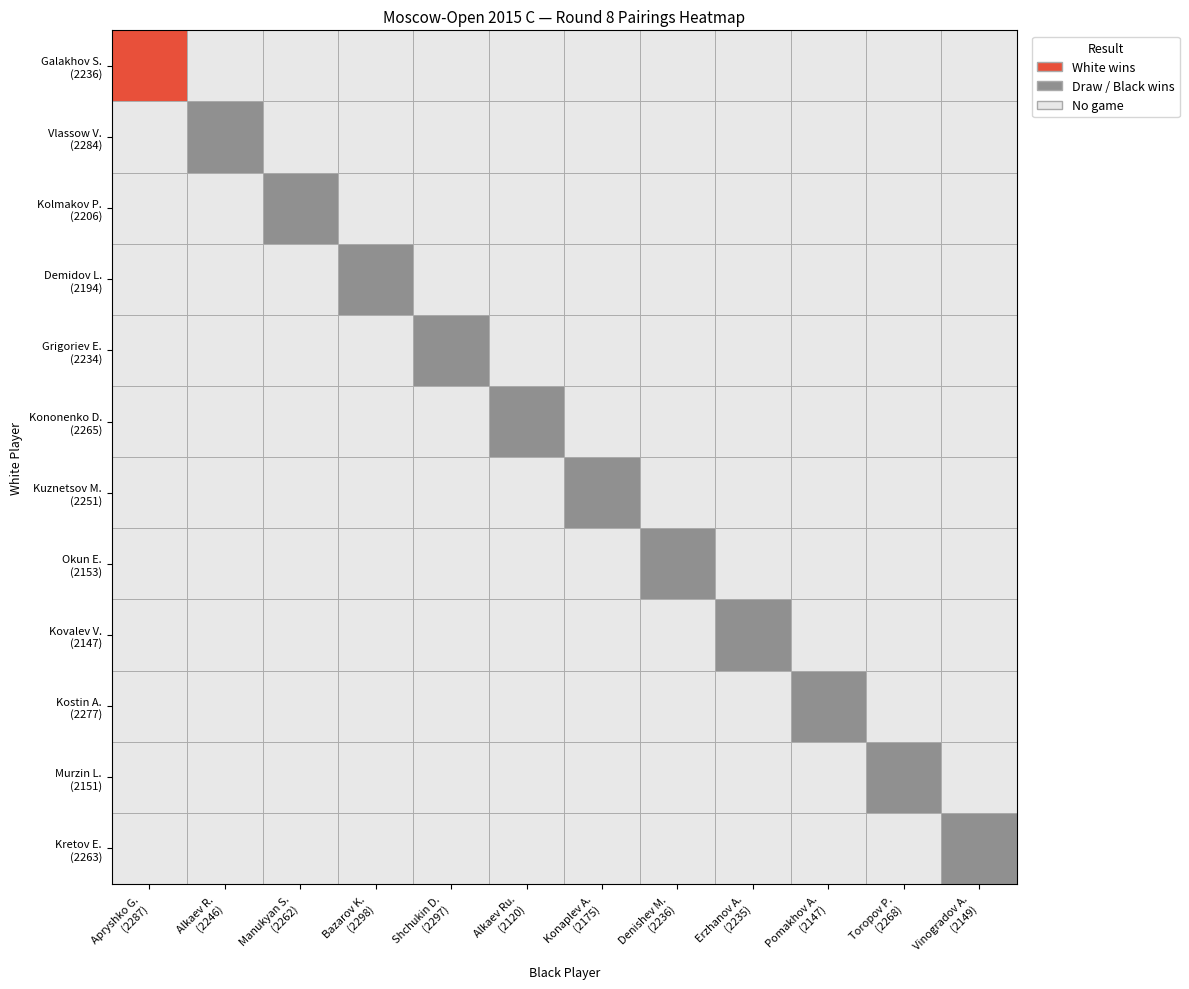

What is the greatest value displayed?

1